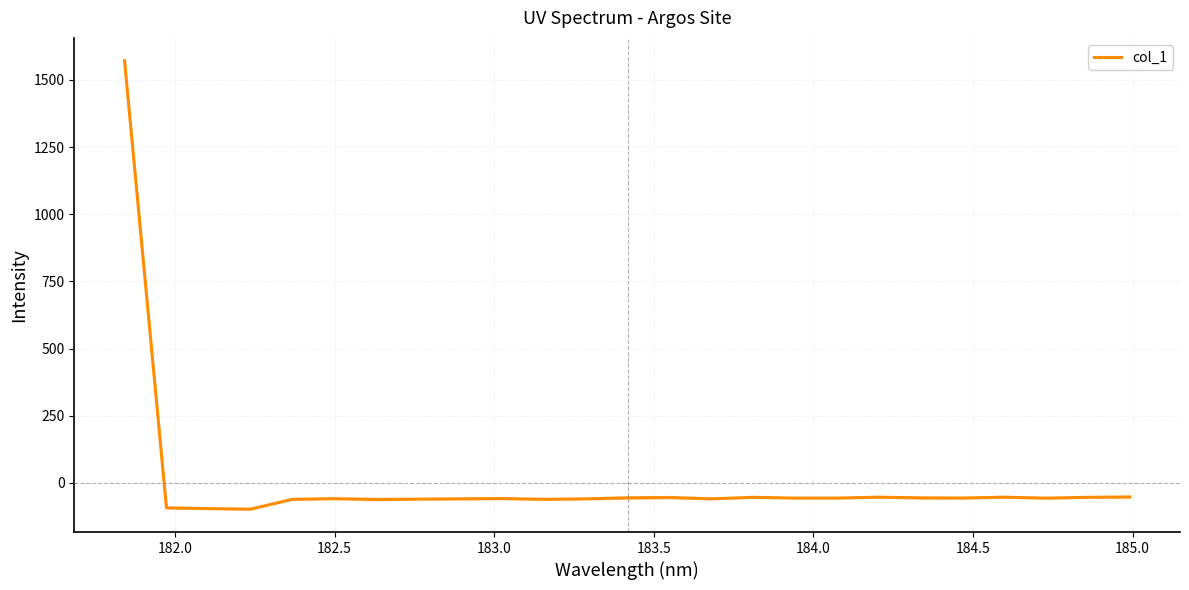

How many points are lower than both their immediate neighbors (excluding endpoints)?

7